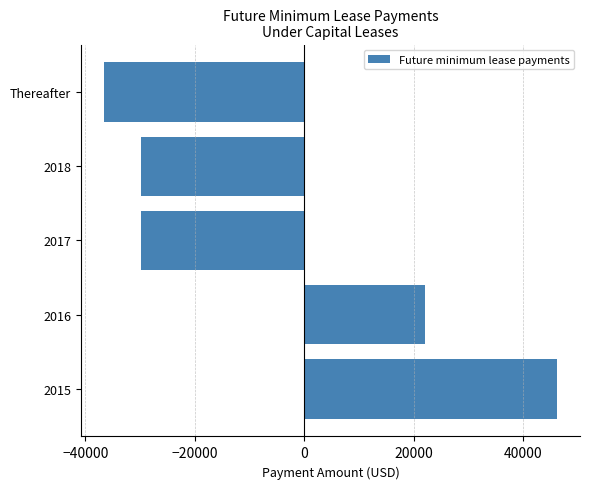

At which label is the value closest to 4773?

2016